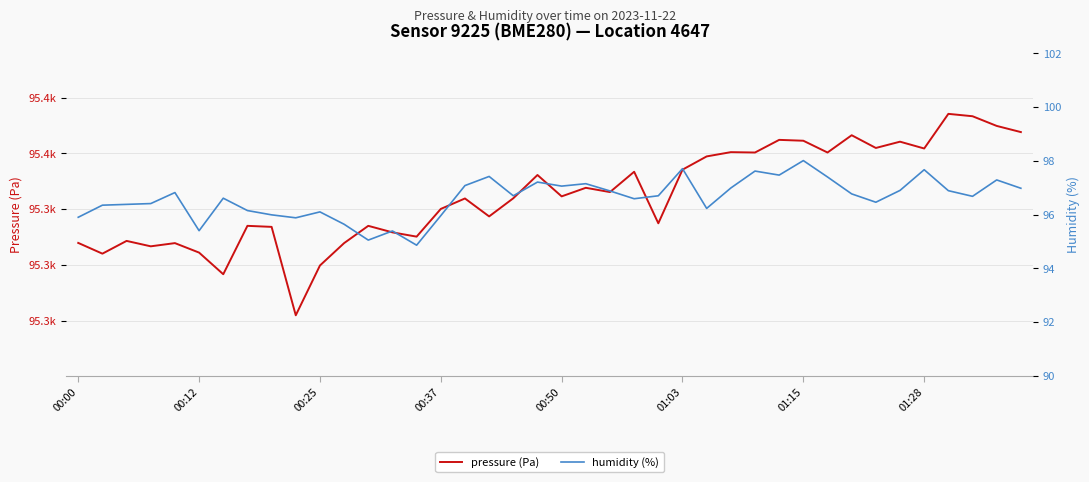

At 33, list the series in order from smallest to largest.

humidity (%), pressure (Pa)